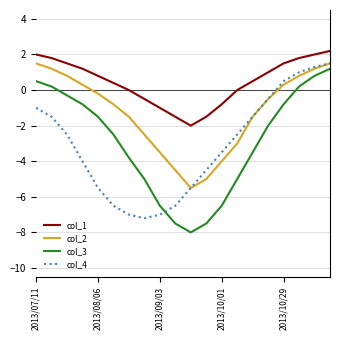

True or false: col_2 and col_1 intersect in this chart.

False